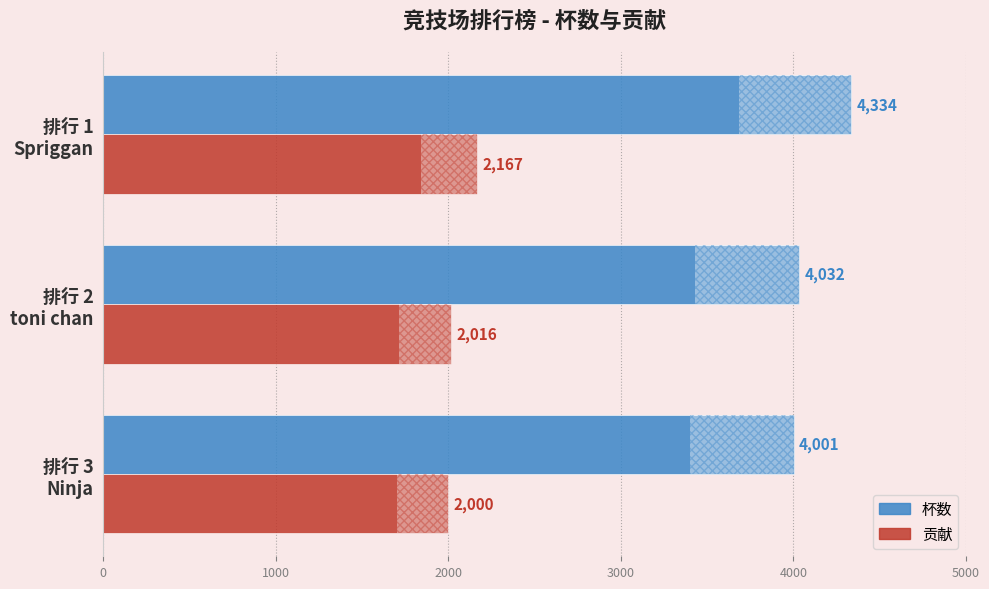

What is the value of the 杯数 bar at the 2nd from the left?

4032